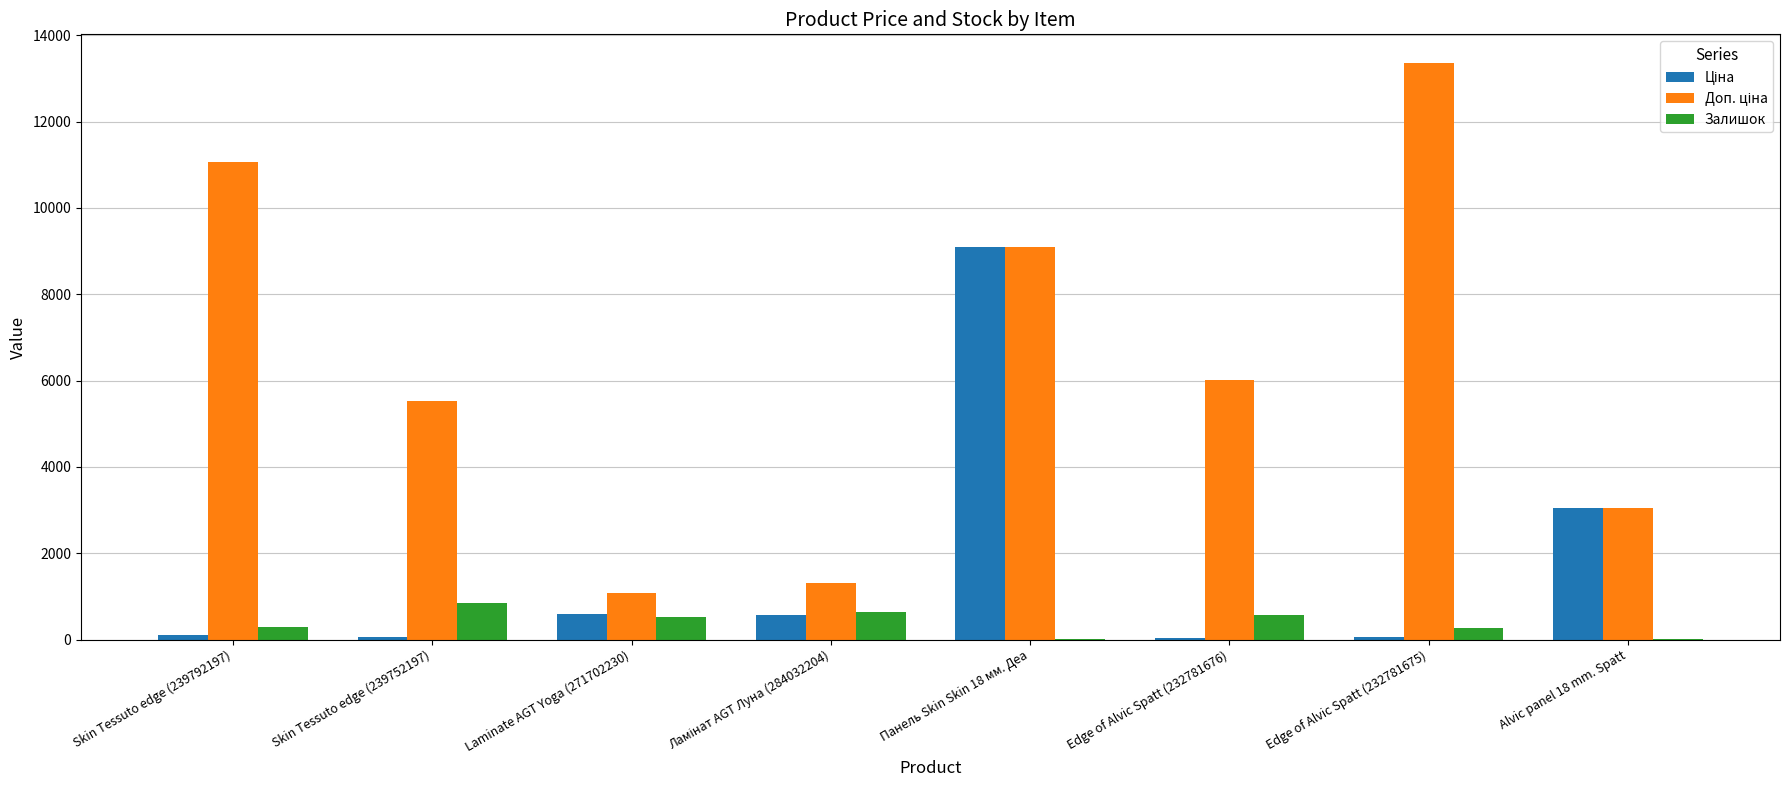

What is the greatest value displayed?

13356.0